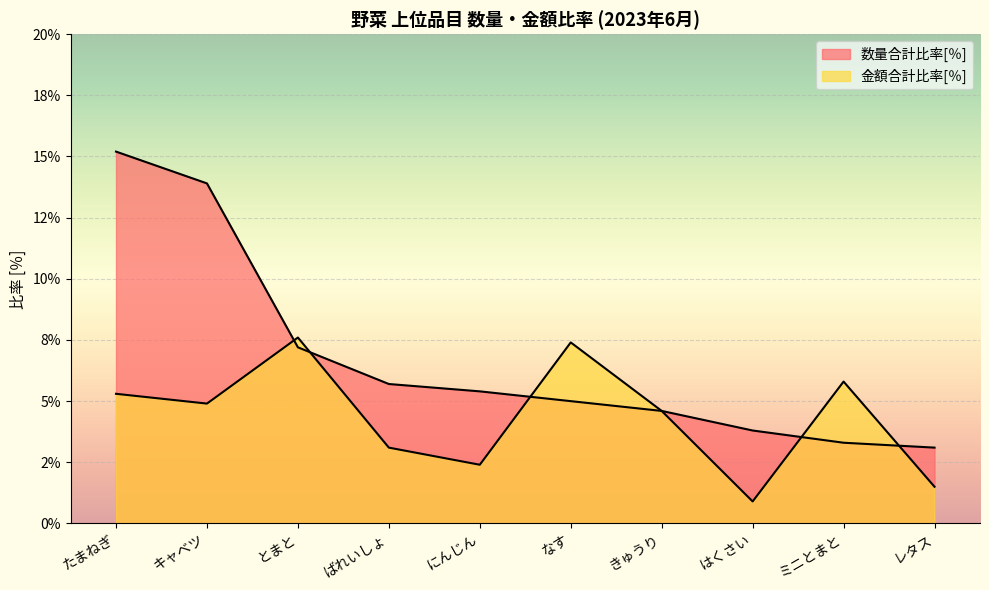

What is the label of the 8th point from the left?

はくさい